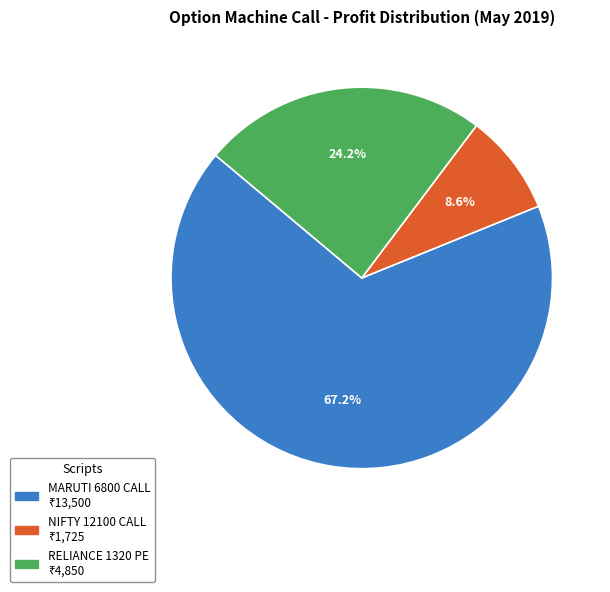

What is the ratio of the value at MARUTI 6800 CALL to the value at NIFTY 12100 CALL?

7.8